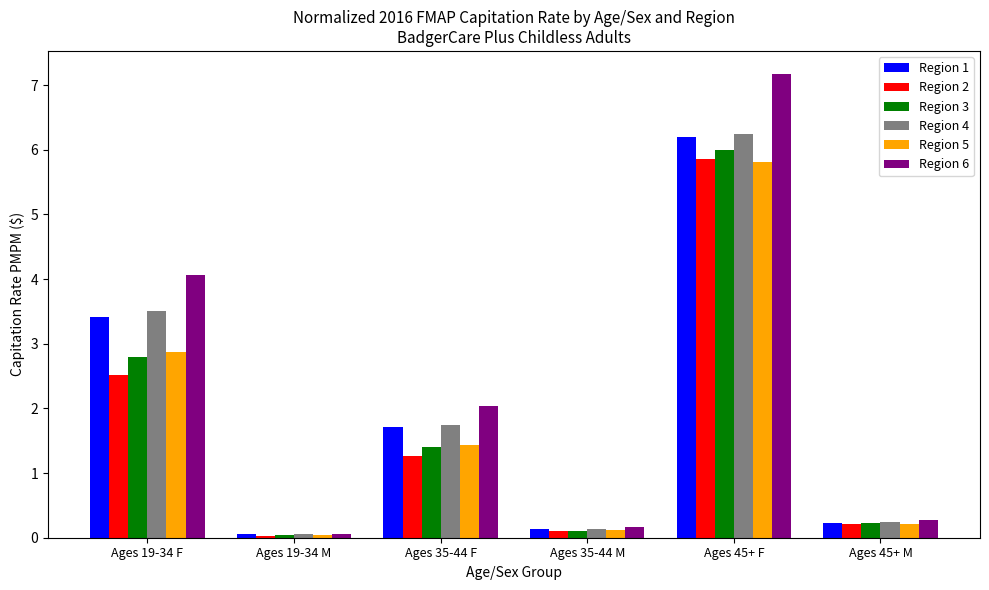

At which category is the sum across all series the highest?

Ages 45+ F